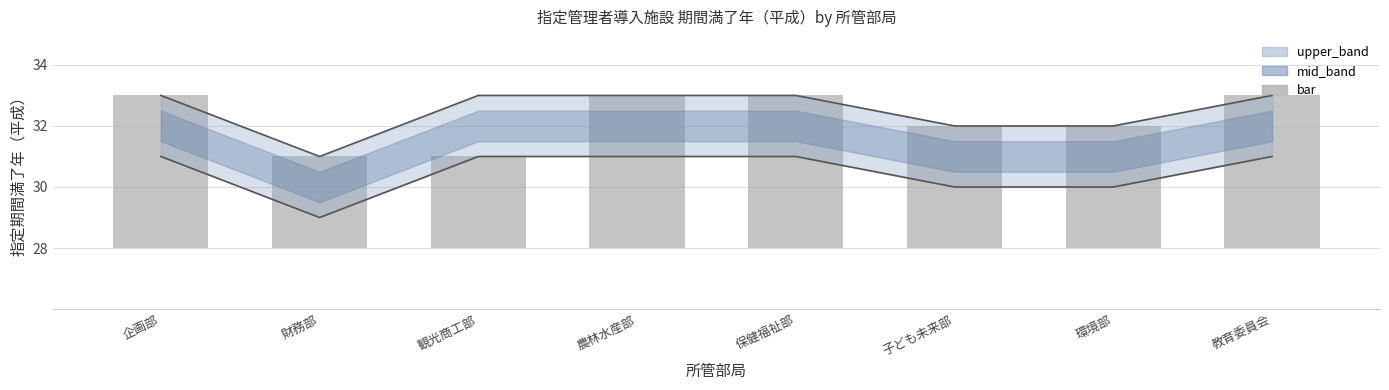

What is the maximum value shown in the chart?

33